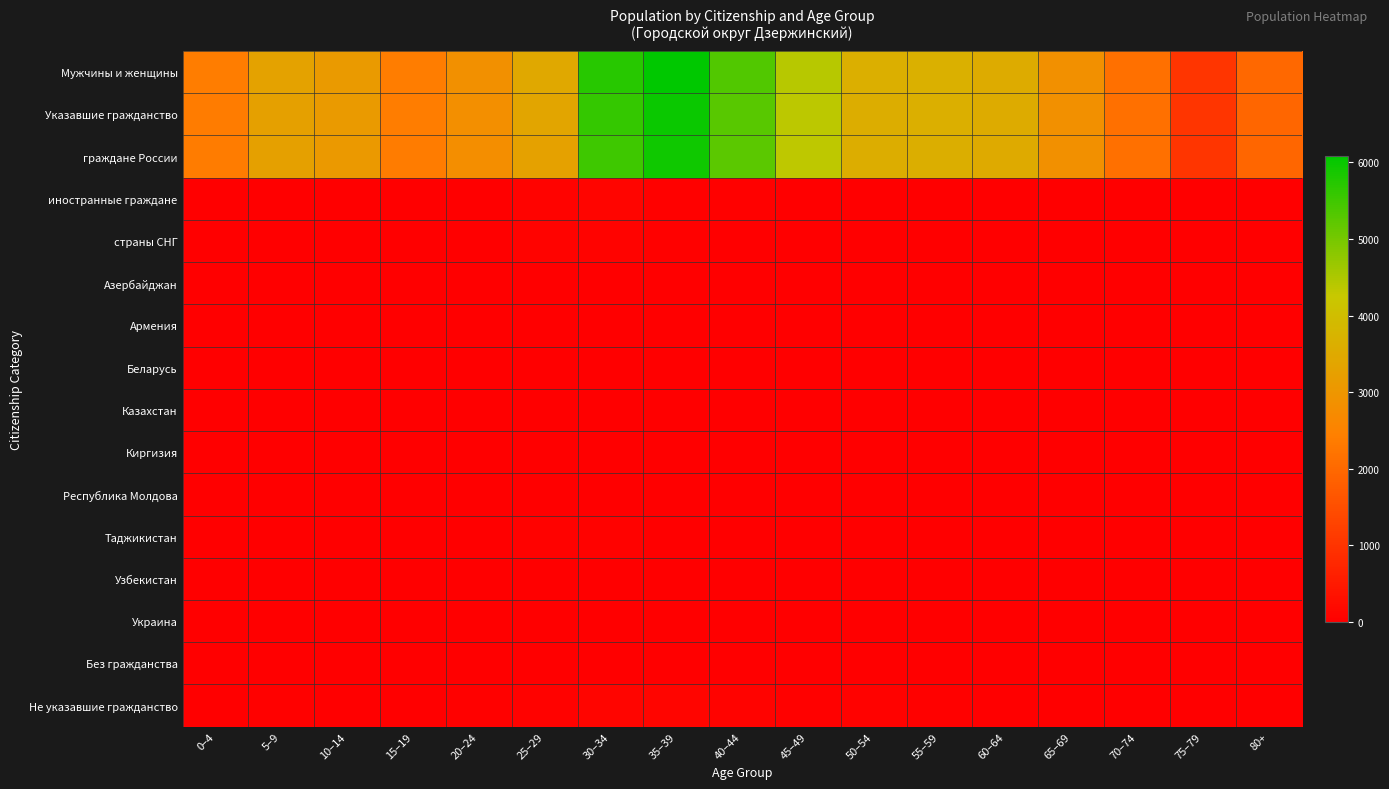

At 40–44, list the series in order from smallest to largest.

Казахстан, Республика Молдова, Азербайджан, Беларусь, Киргизия, Без гражданства, Армения, Узбекистан, Таджикистан, Украина, страны СНГ, иностранные граждане, Не указавшие гражданство, граждане России, Указавшие гражданство, Мужчины и женщины